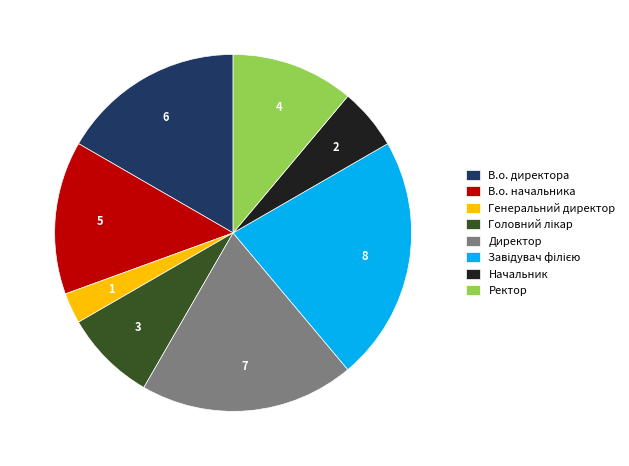

Combined, do Генеральний директор and В.о. директора account for over 50%?

No